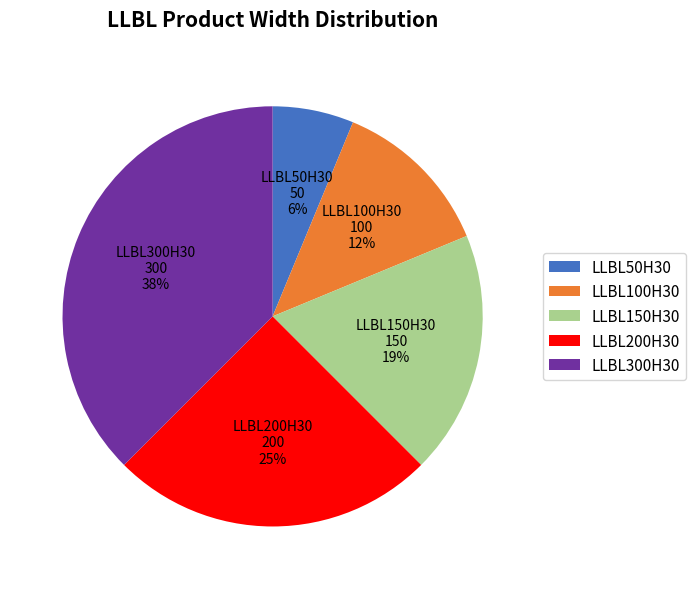

Count the number of slices in the pie.

5